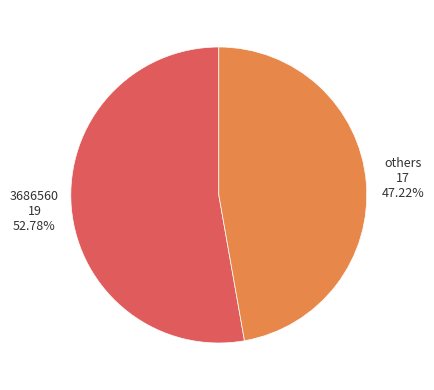

Does any single category account for the majority?

Yes